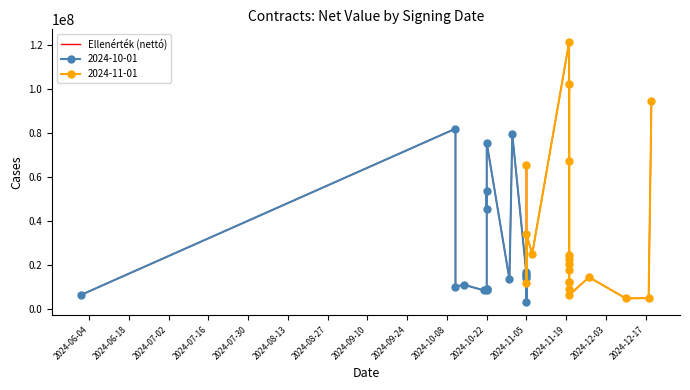

How many interior local peaks (higher than both neighbors) does the data have?

12